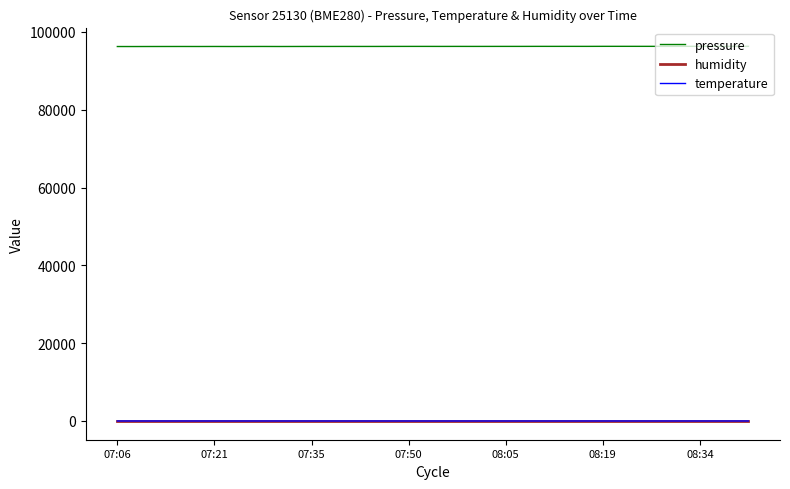

How many lines are shown in the chart?

3